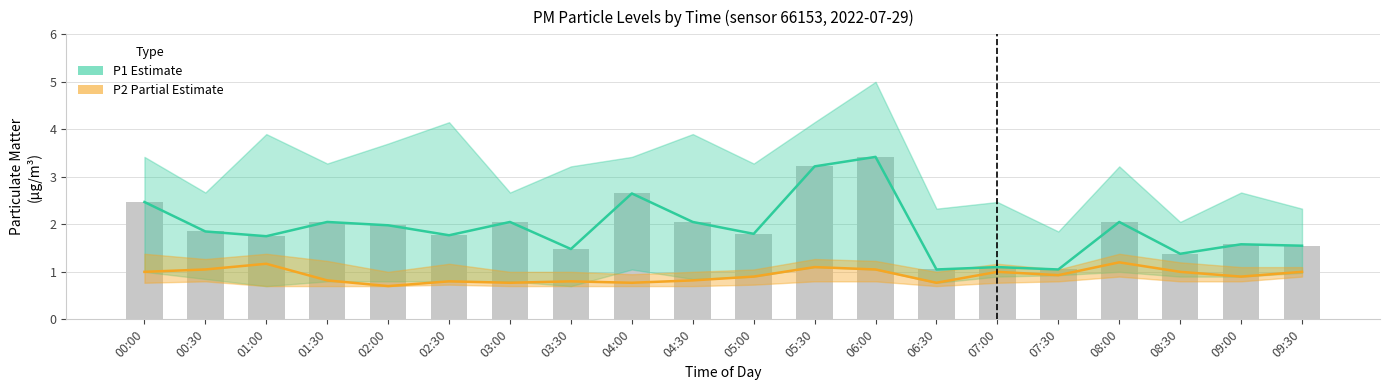

Is the value of P1 (Estimate) at 03:30 greater than the value of P2 (Partial Estimate) at 01:00?

Yes